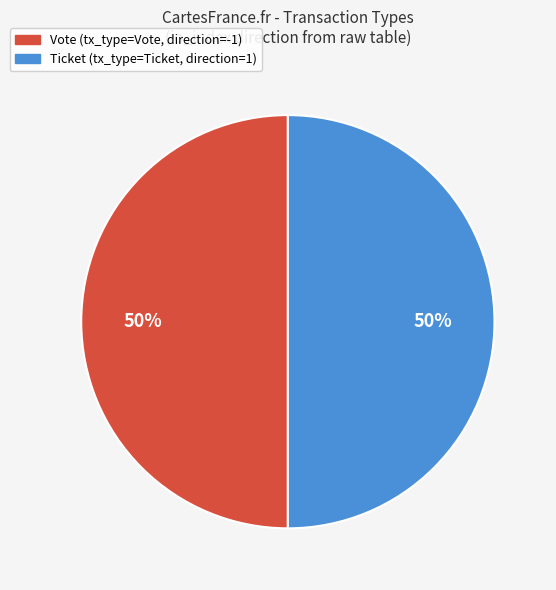

Is the sum of Ticket and Vote greater than half?

Yes